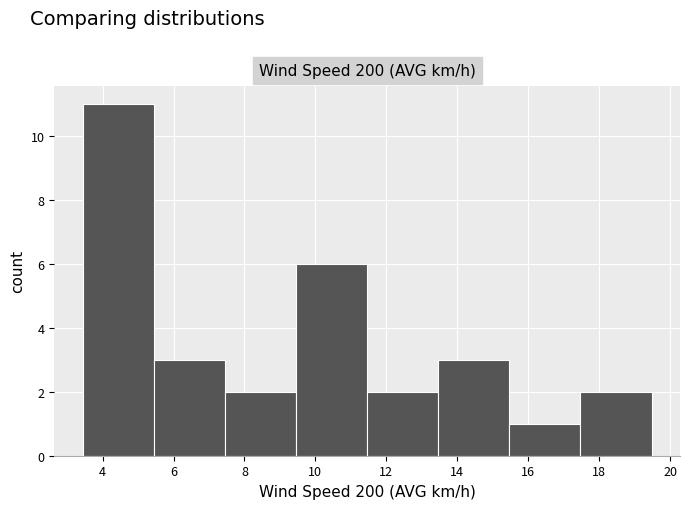

Which range on the x-axis has the tallest bar?

3.4 to 5.4